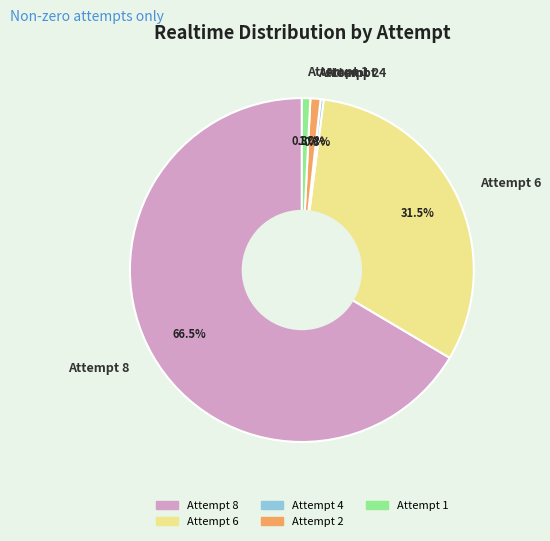

To the nearest percent, what percentage of the pie is Attempt 1?

1%